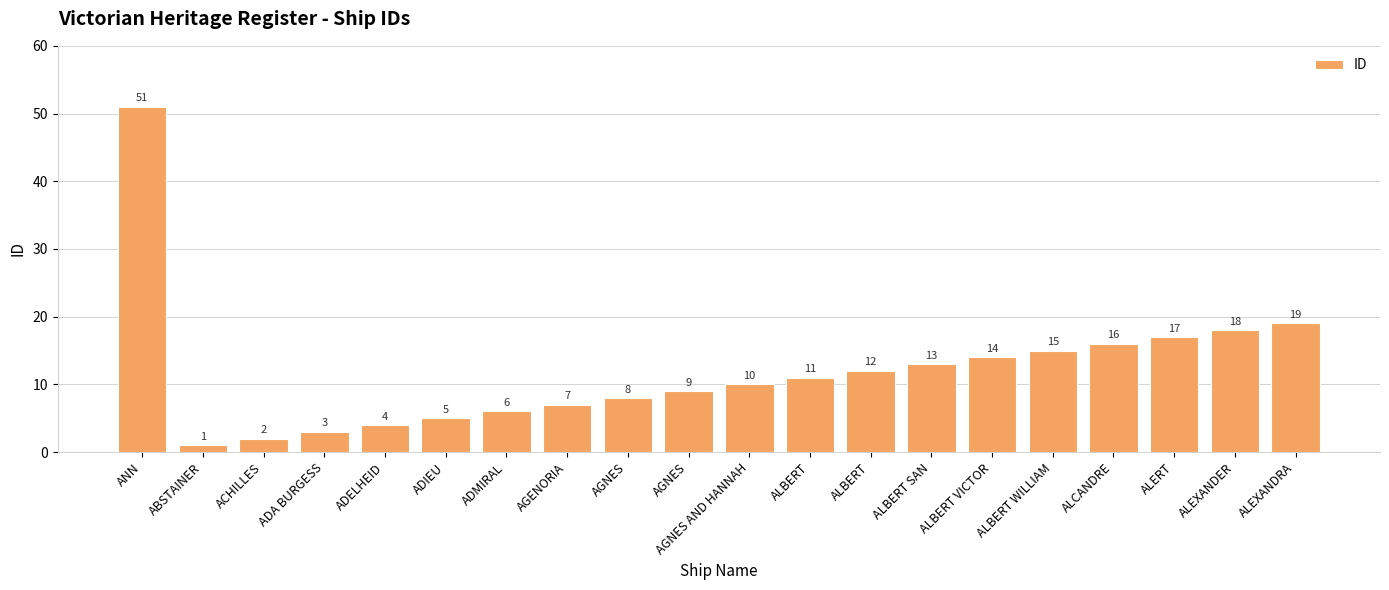

What is the label of the 18th bar from the left?

ALERT